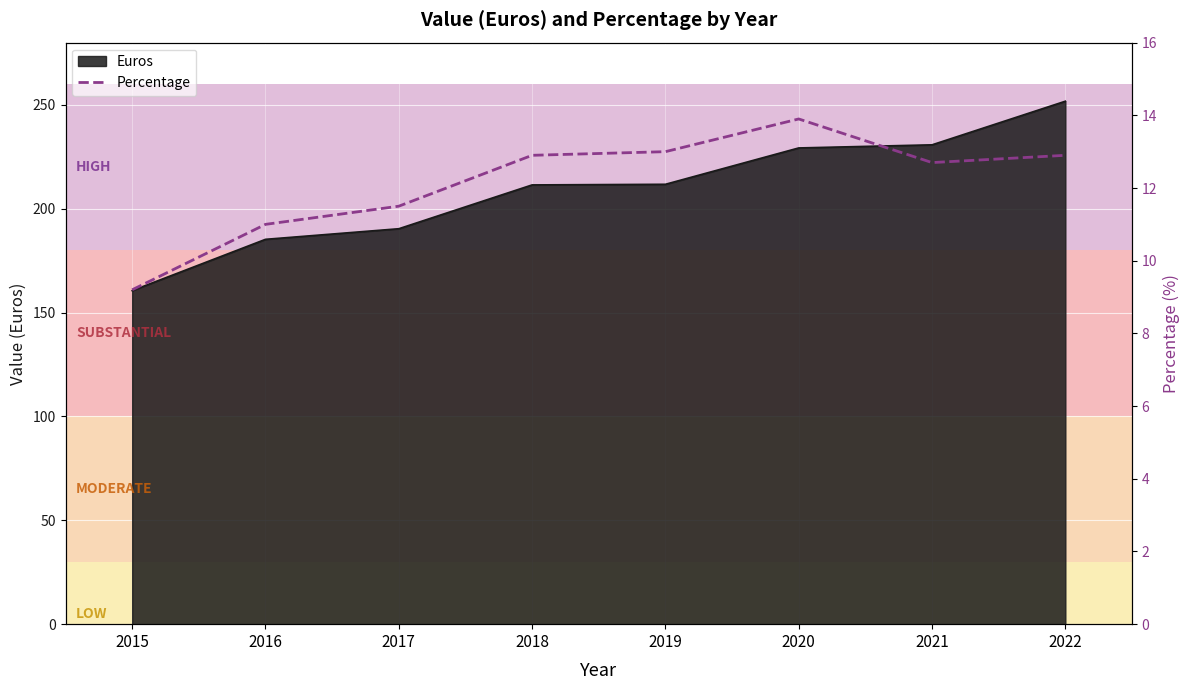

What is the minimum value shown in the chart?

9.2